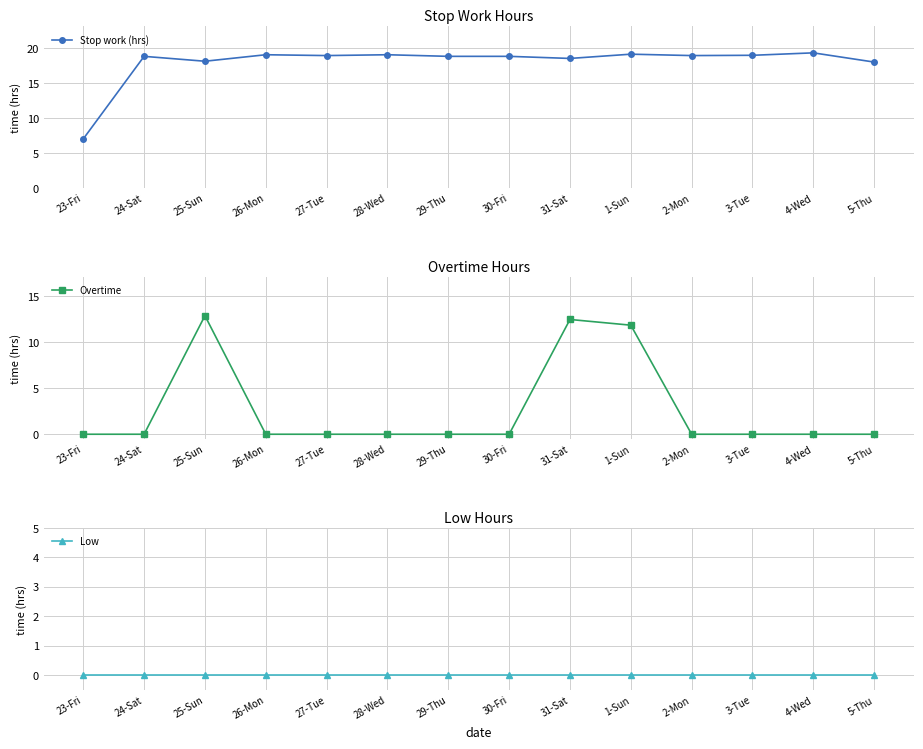

List the labels in order of Stop work (hrs) value, largest first.

4-Wed, 1-Sun, 26-Mon, 28-Wed, 3-Tue, 27-Tue, 2-Mon, 24-Sat, 29-Thu, 30-Fri, 31-Sat, 25-Sun, 5-Thu, 23-Fri